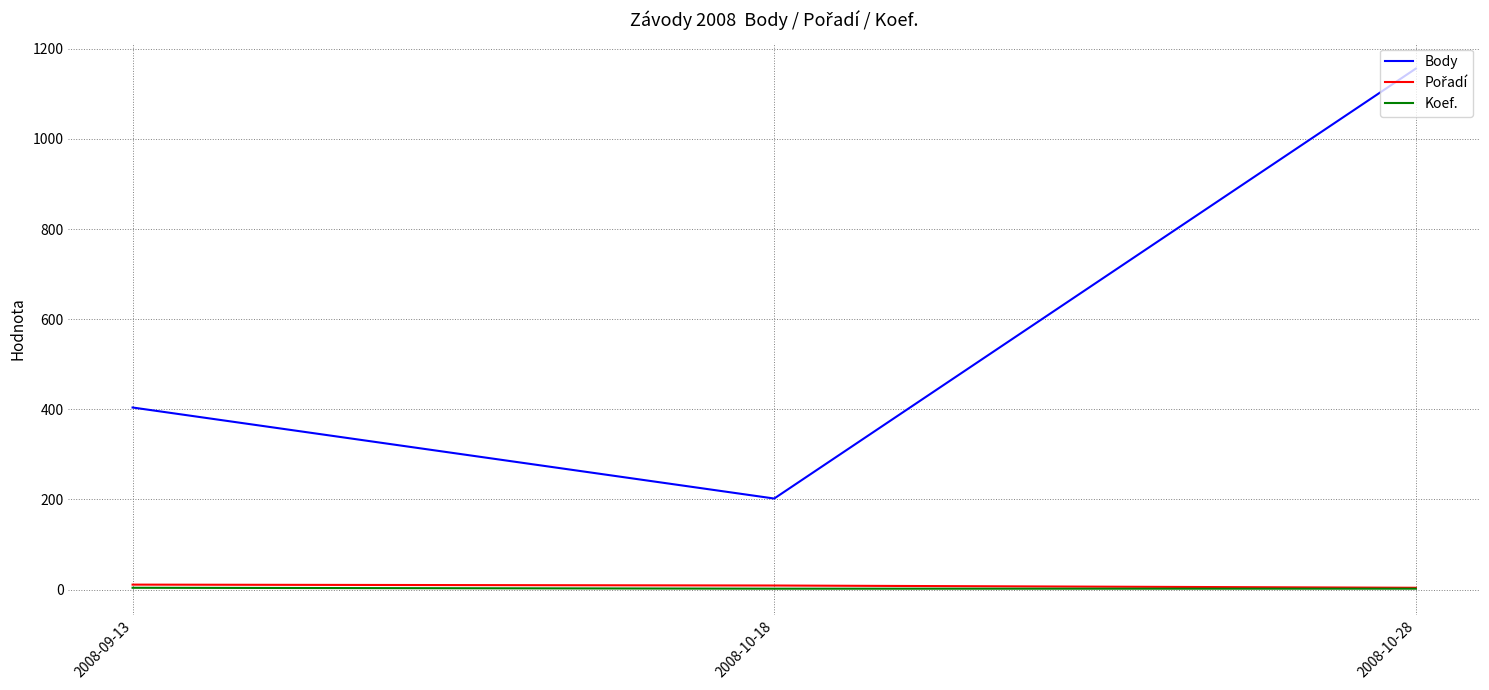

Which series changed the most between 2008-10-18 and 2008-10-28?

Body